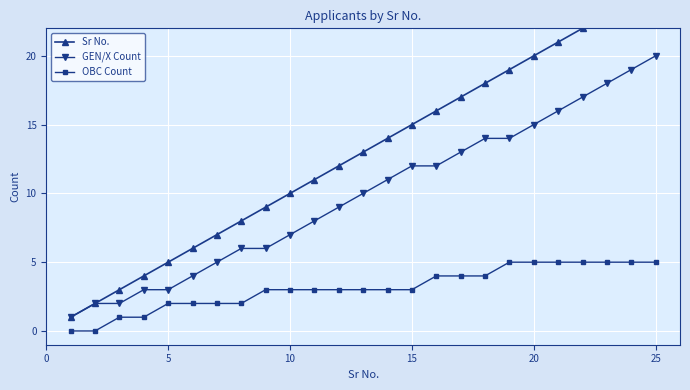

The OBC Count series shows 5 at 25. True or false?

True